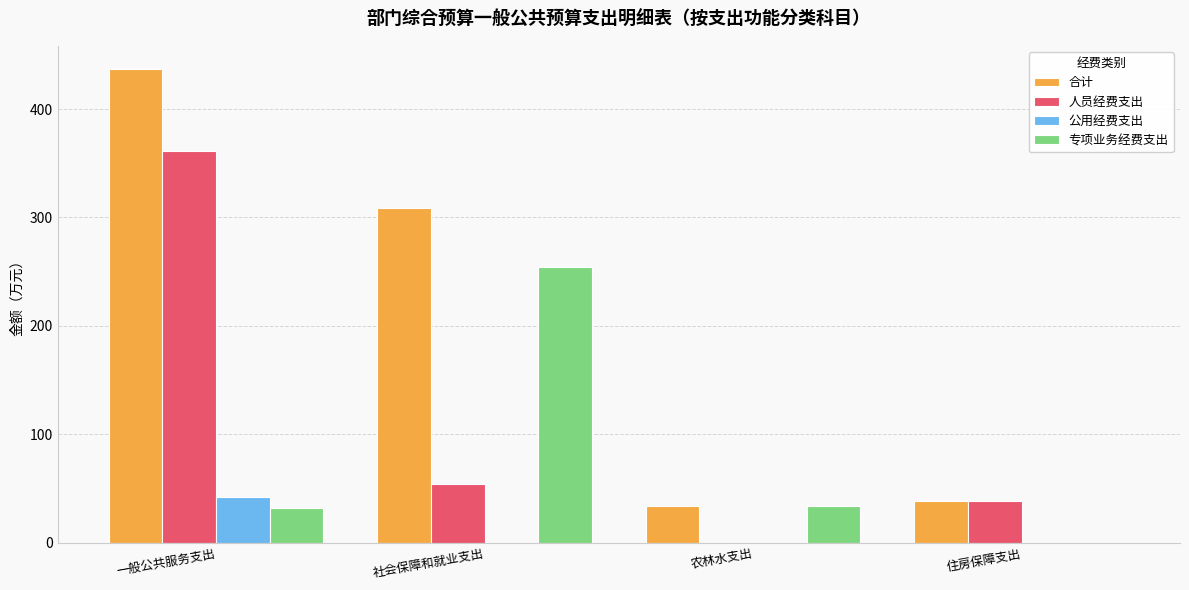

How many groups of bars are there?

4